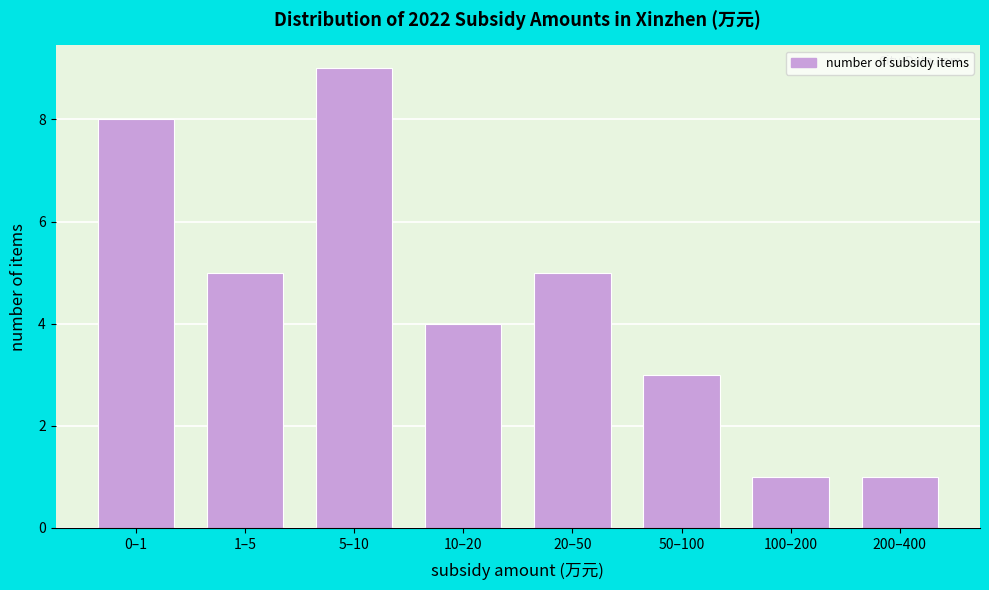

Reading left to right, transcribe all the data shown in this chart.

0–1=8	1–5=5	5–10=9	10–20=4	20–50=5	50–100=3	100–200=1	200–400=1